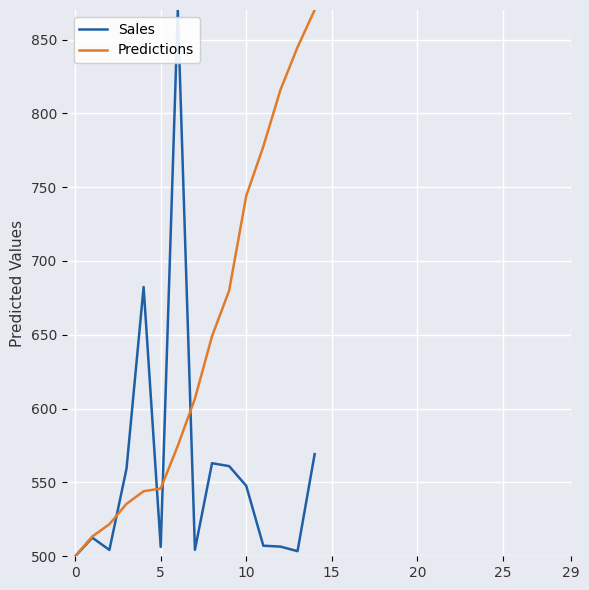

Which series has the largest total across all categories?

Predictions